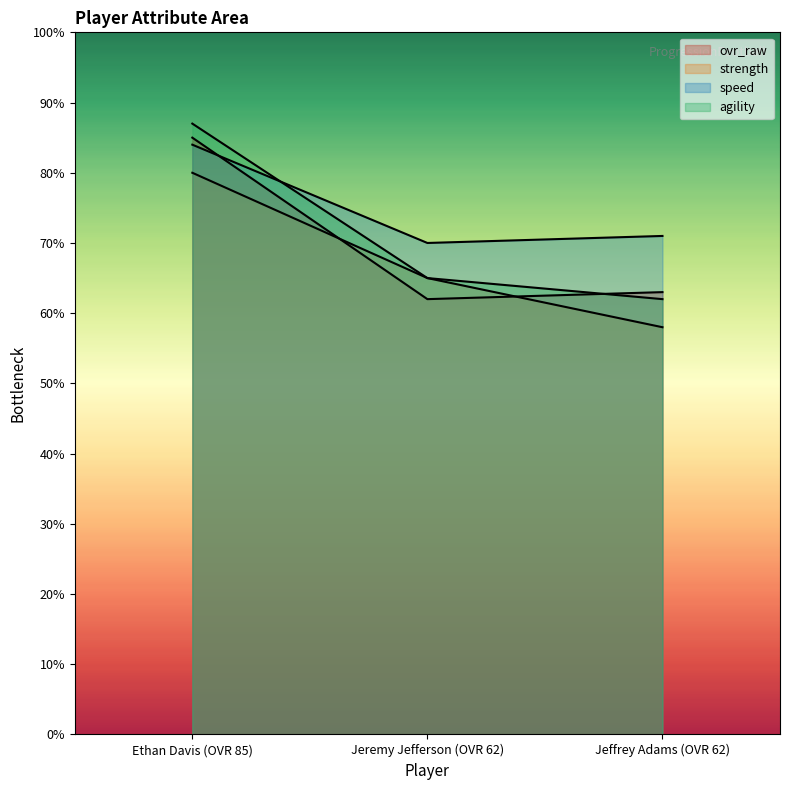

Is it true that agility equals 87 at Ethan Davis (OVR 85)?

True